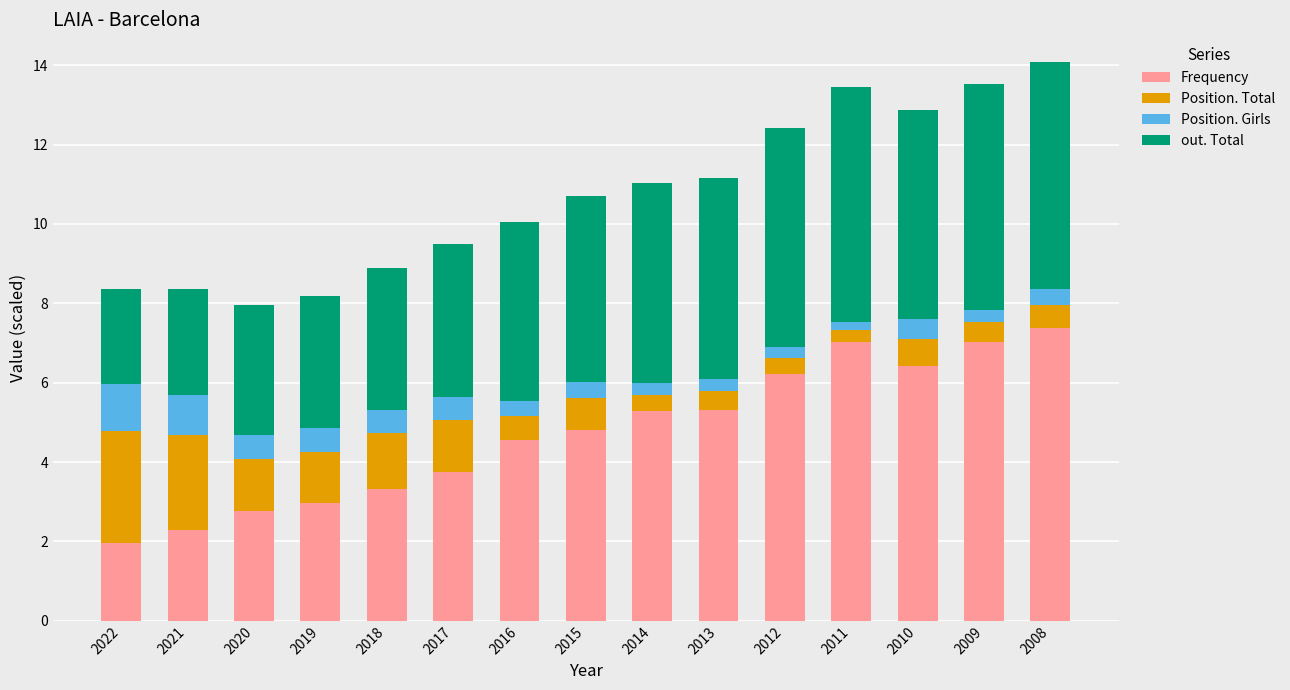

The value of Frequency at 2015 is 7.2. True or false?

False